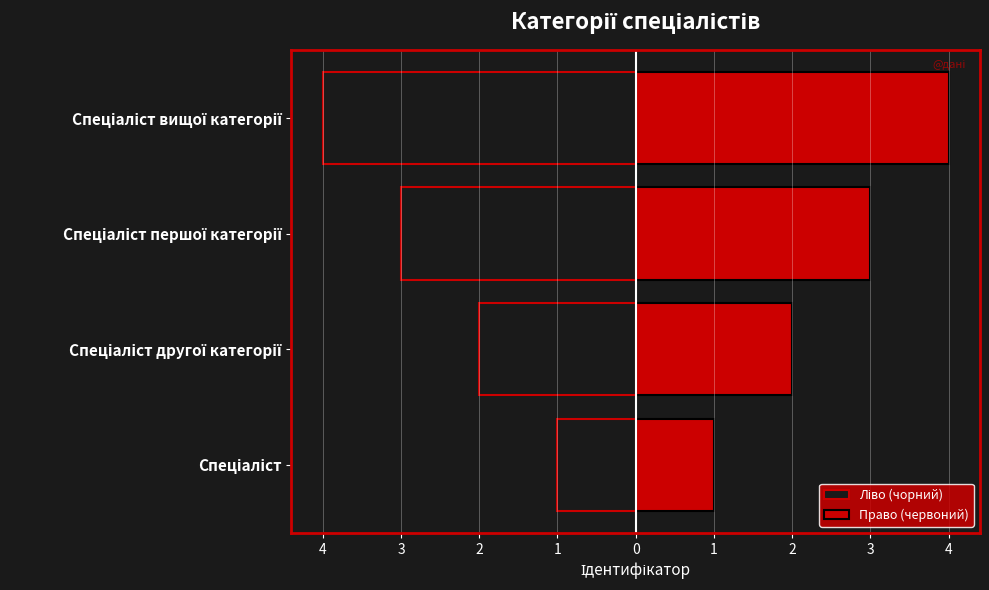

What is the difference between the Право (червоний) values at Спеціаліст першої категорії and Спеціаліст?

2